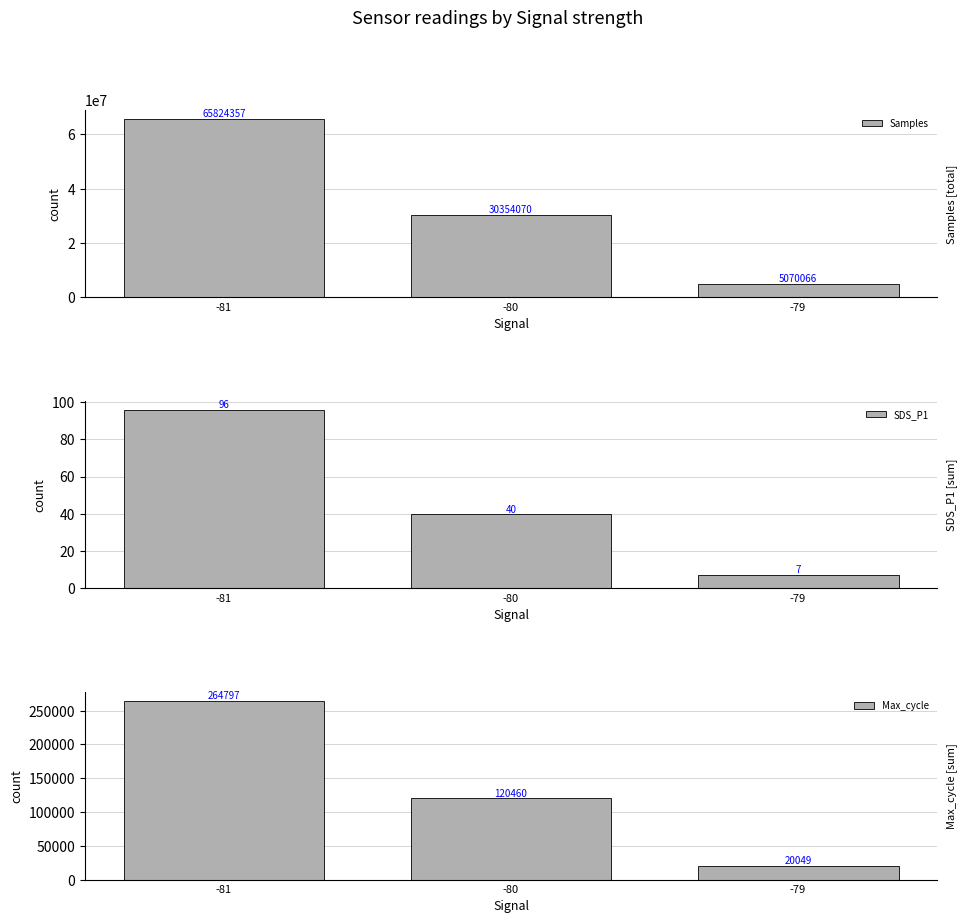

The value of SDS_P1 at -80 is 39.8. True or false?

True